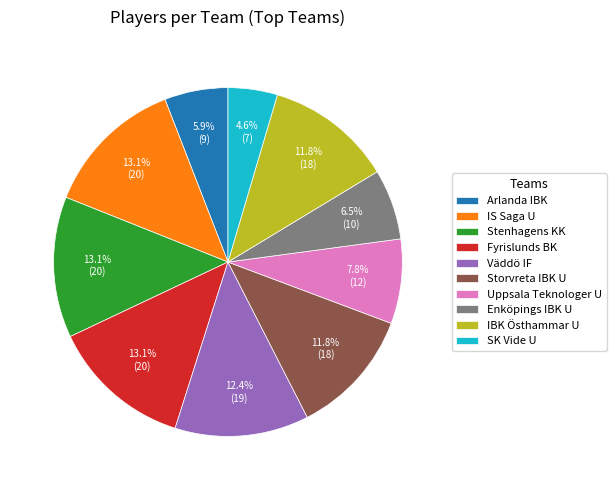

Combined, do SK Vide U and Fyrislunds BK account for over 50%?

No